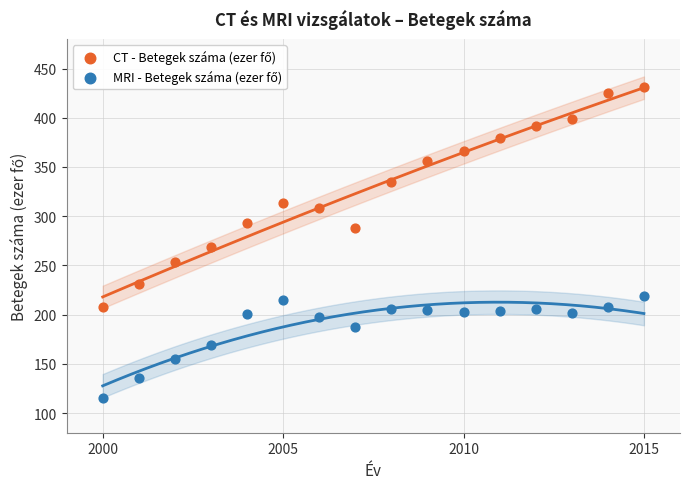

Across all data points, what is the range of Y values (max minus min)?

316.2